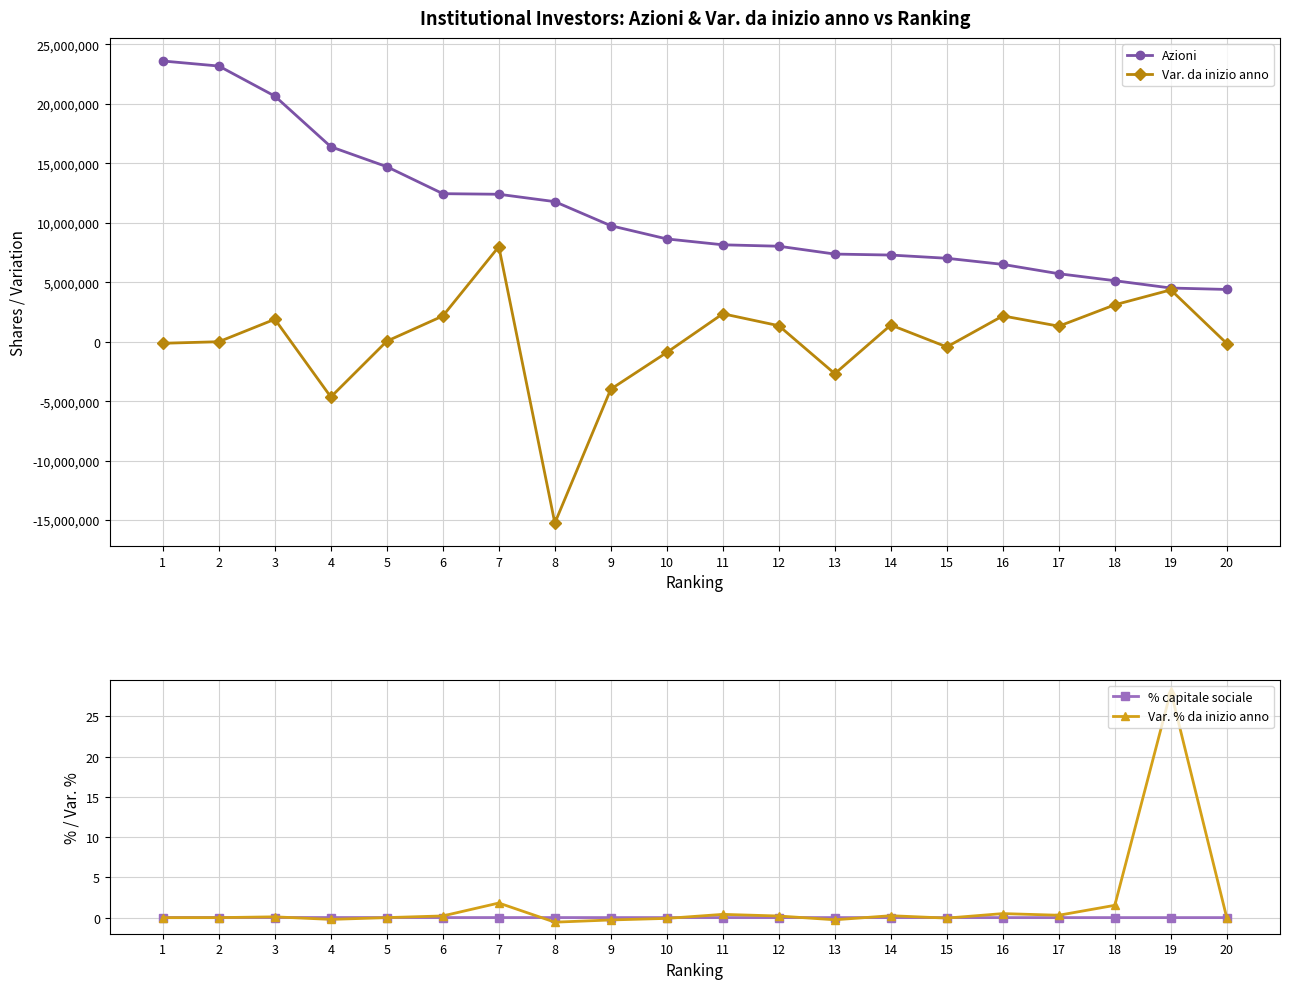

Reading left to right, transcribe all the data shown in this chart.

Azioni: 1=23611486.0	2=23186715.0	3=20658270.0	4=16397841.0	5=14720041.0	6=12452226.0	7=12402313.0	8=11781941.0	9=9757616.0	10=8645834.0	11=8151960.0	12=8031965.0	13=7372420.0	14=7289777.0	15=7019038.0	16=6504471.0	17=5719165.0	18=5133102.0	19=4516933.0	20=4396558.0
Var. da inizio anno: 1=-130600.0	2=0.0	3=1889588.0	4=-4648359.0	5=46601.0	6=2164764.0	7=7996839.0	8=-15251637.0	9=-3986126.0	10=-901540.0	11=2351960.0	12=1346723.0	13=-2688933.0	14=1405089.0	15=-438855.0	16=2171873.0	17=1307817.0	18=3104955.0	19=4361974.0	20=-149659.0
% capitale sociale: 1=0.0	2=0.0	3=0.0	4=0.0	5=0.0	6=0.0	7=0.0	8=0.0	9=0.0	10=0.0	11=0.0	12=0.0	13=0.0	14=0.0	15=0.0	16=0.0	17=0.0	18=0.0	19=0.0	20=0.0
Var. % da inizio anno: 1=-0.0	2=0.0	3=0.1	4=-0.2	5=0.0	6=0.2	7=1.8	8=-0.6	9=-0.3	10=-0.1	11=0.4	12=0.2	13=-0.3	14=0.2	15=-0.1	16=0.5	17=0.3	18=1.5	19=28.1	20=-0.0